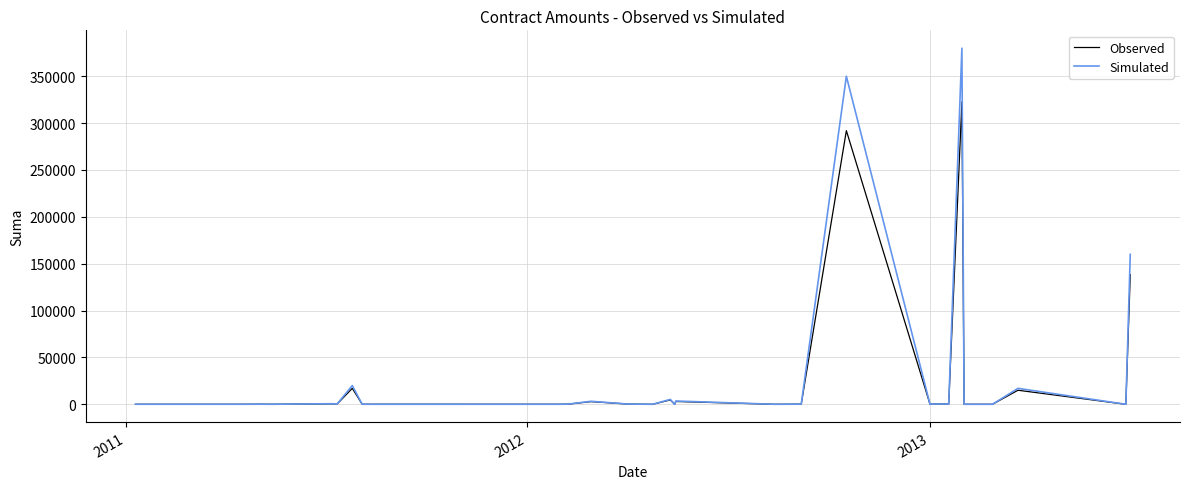

What is the value of the Simulated point at the 40th from the left?

160000.0